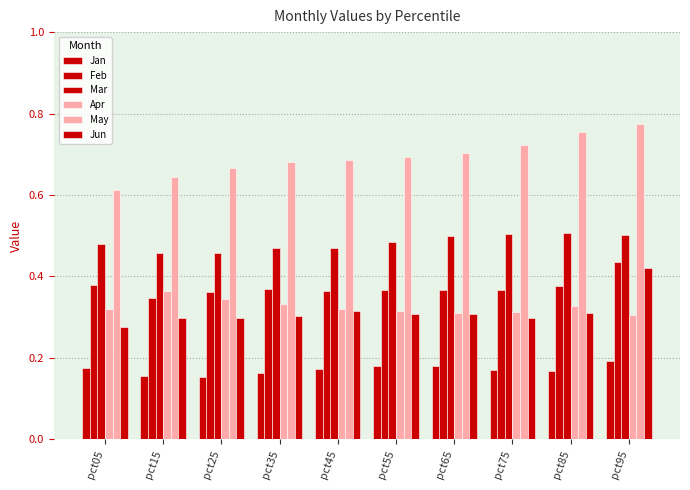

What is the sum of all May values?

6.9